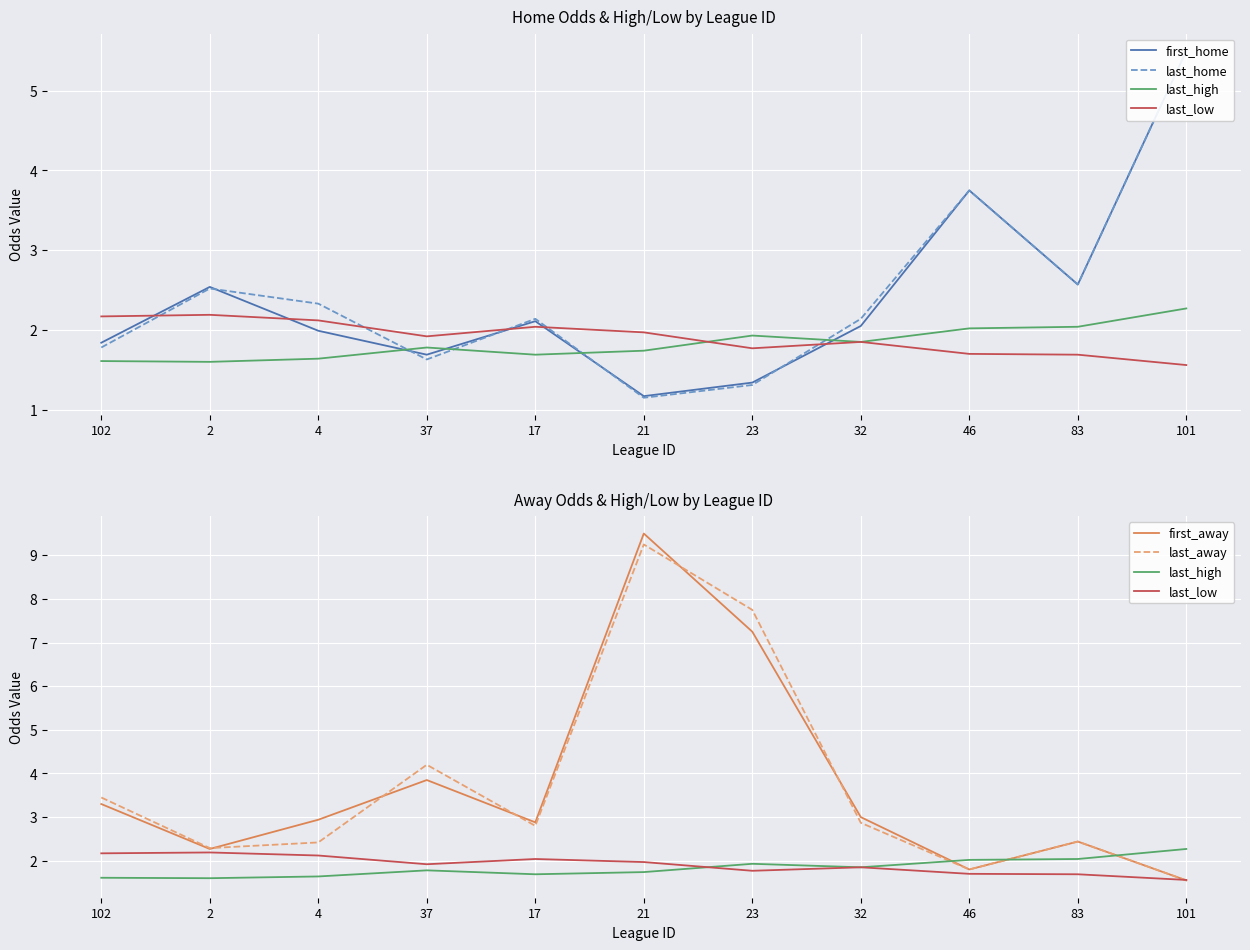

How many interior local peaks does the first_home series have?

3